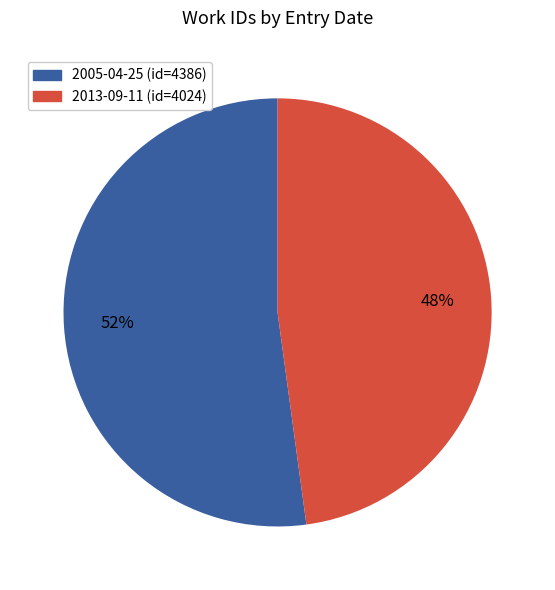

To the nearest percent, what portion does 2005-04-25 represent?

52%